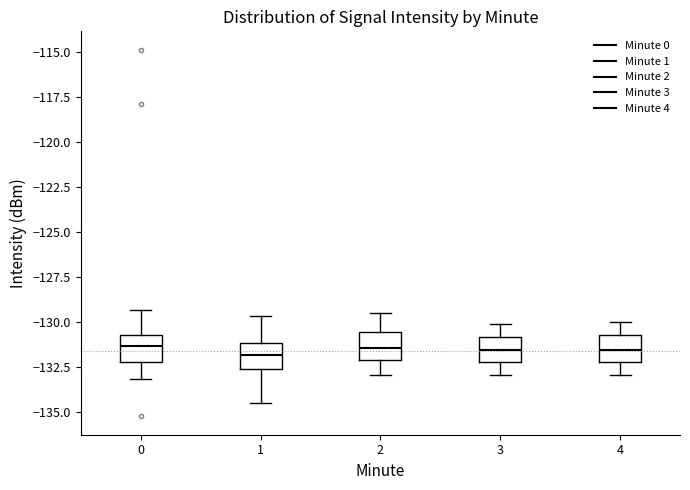

Where is the lower edge of the box at x = 0 on the y-axis? The values are not printed on the chart, so give them approximately, as read against the axis.

-132.0